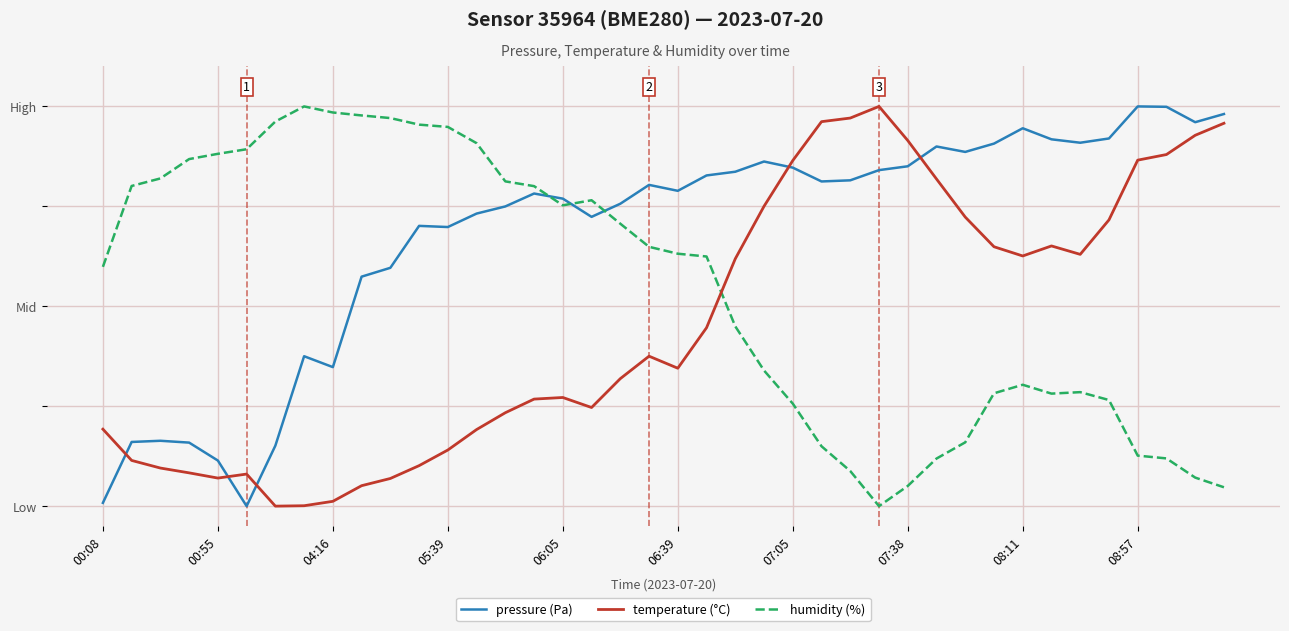

What is the greatest value displayed?

1.0